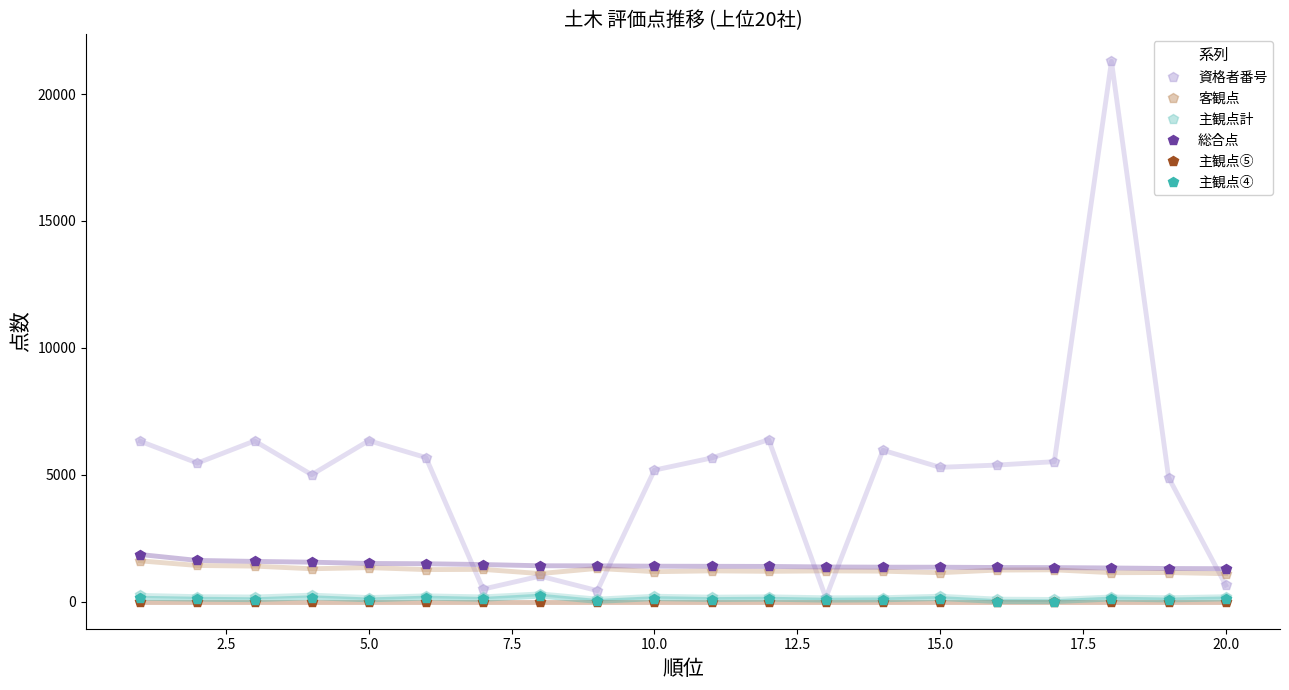

True or false: 主観点④ has more than 1 points higher than both neighbors.

True